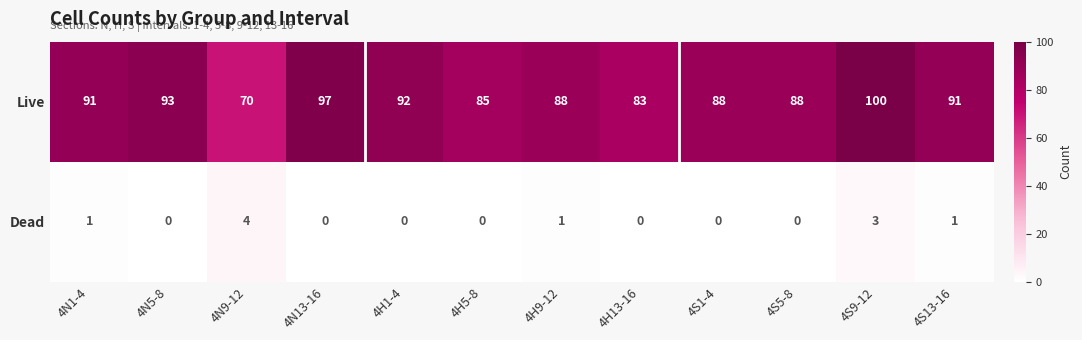

How many series are shown in this chart?

2